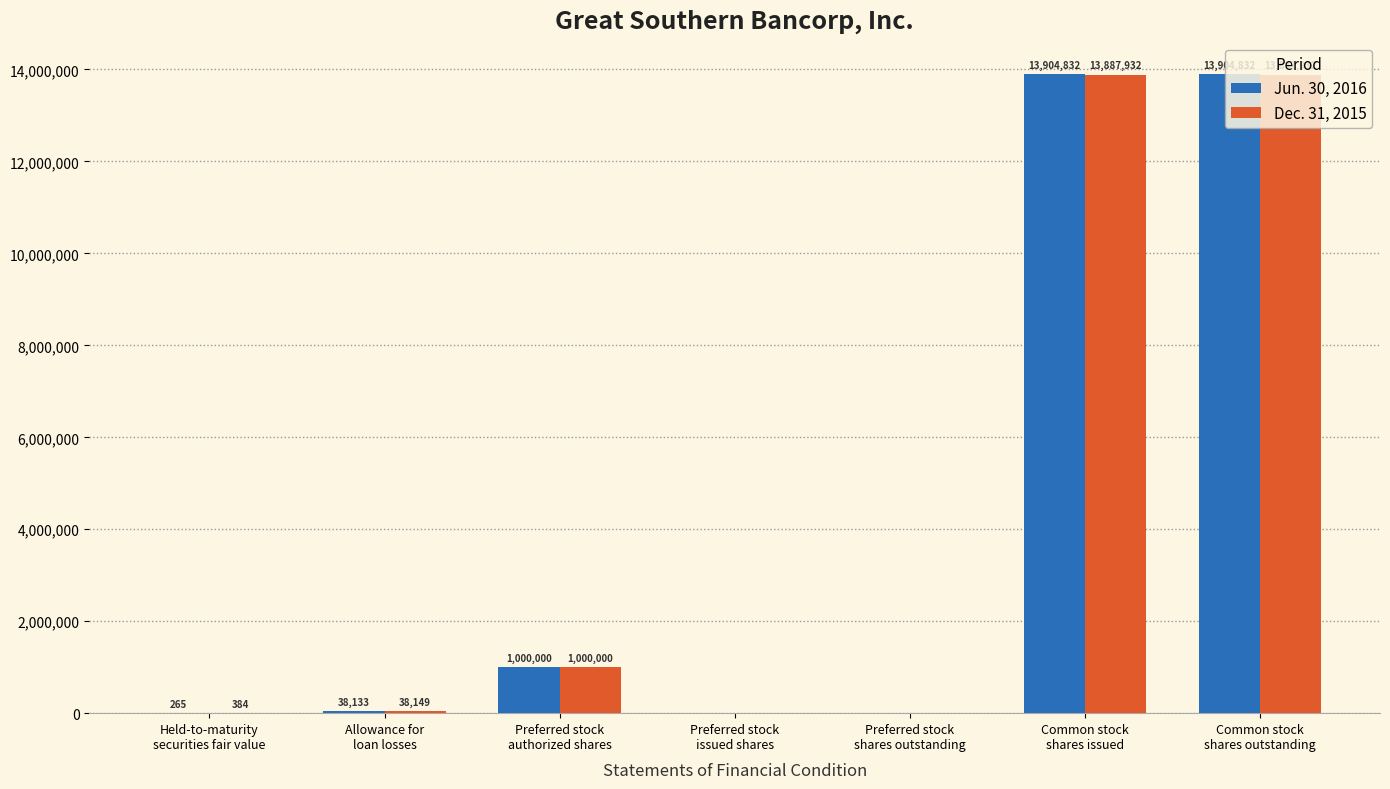

How many groups of bars are there?

7